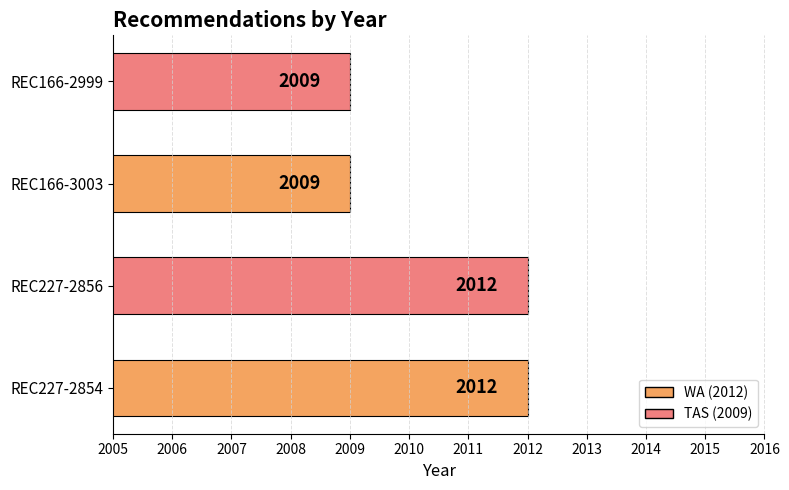

How many bars are there in total?

4